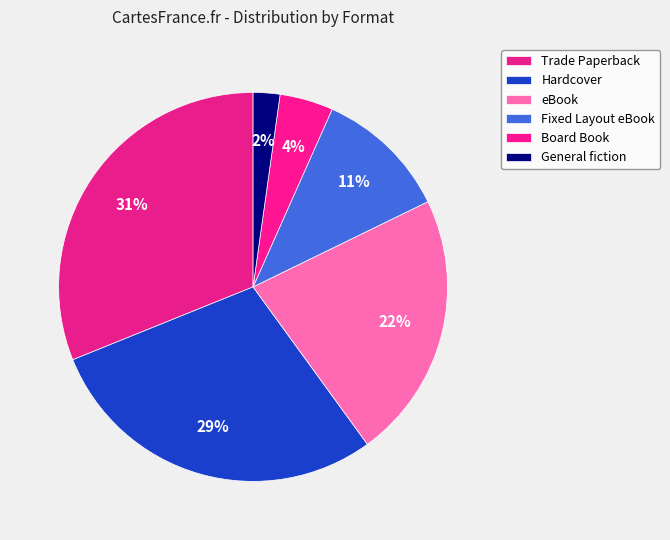

How many segments does this pie chart have?

6